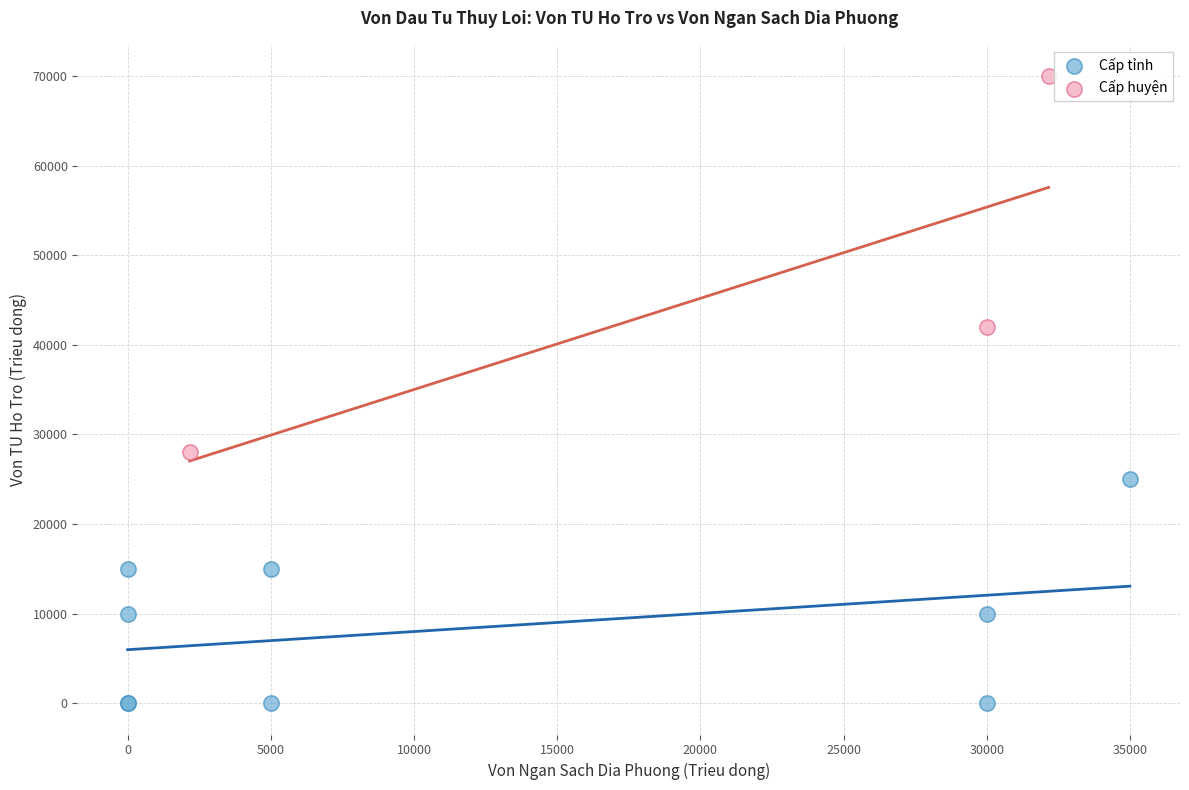

Which series reaches the maximum Y coordinate?

Cấp huyện